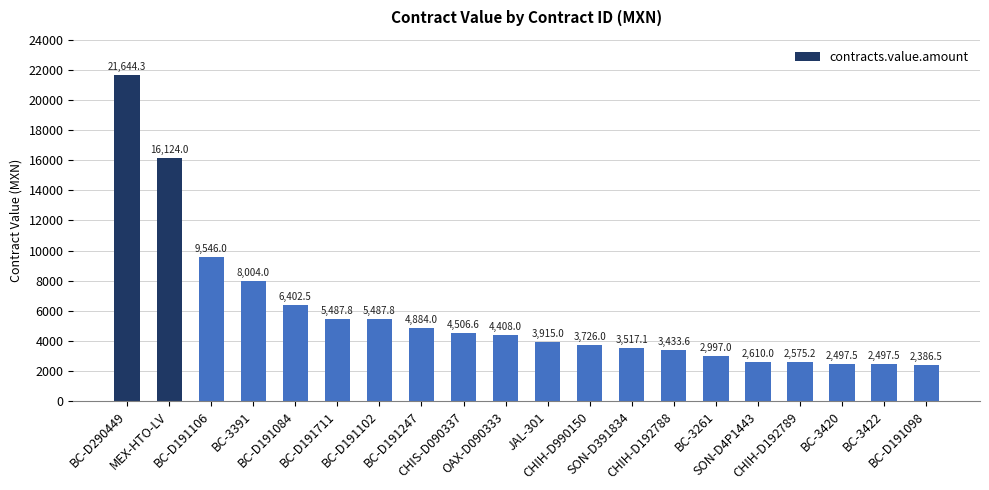

What is the smallest value displayed?

2386.5